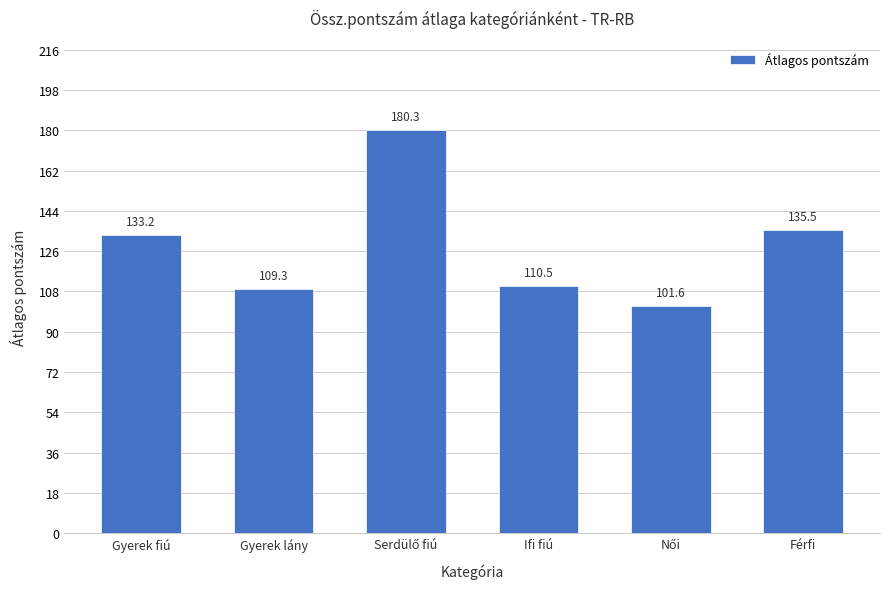

What is the difference between the second highest and second lowest values?

26.2